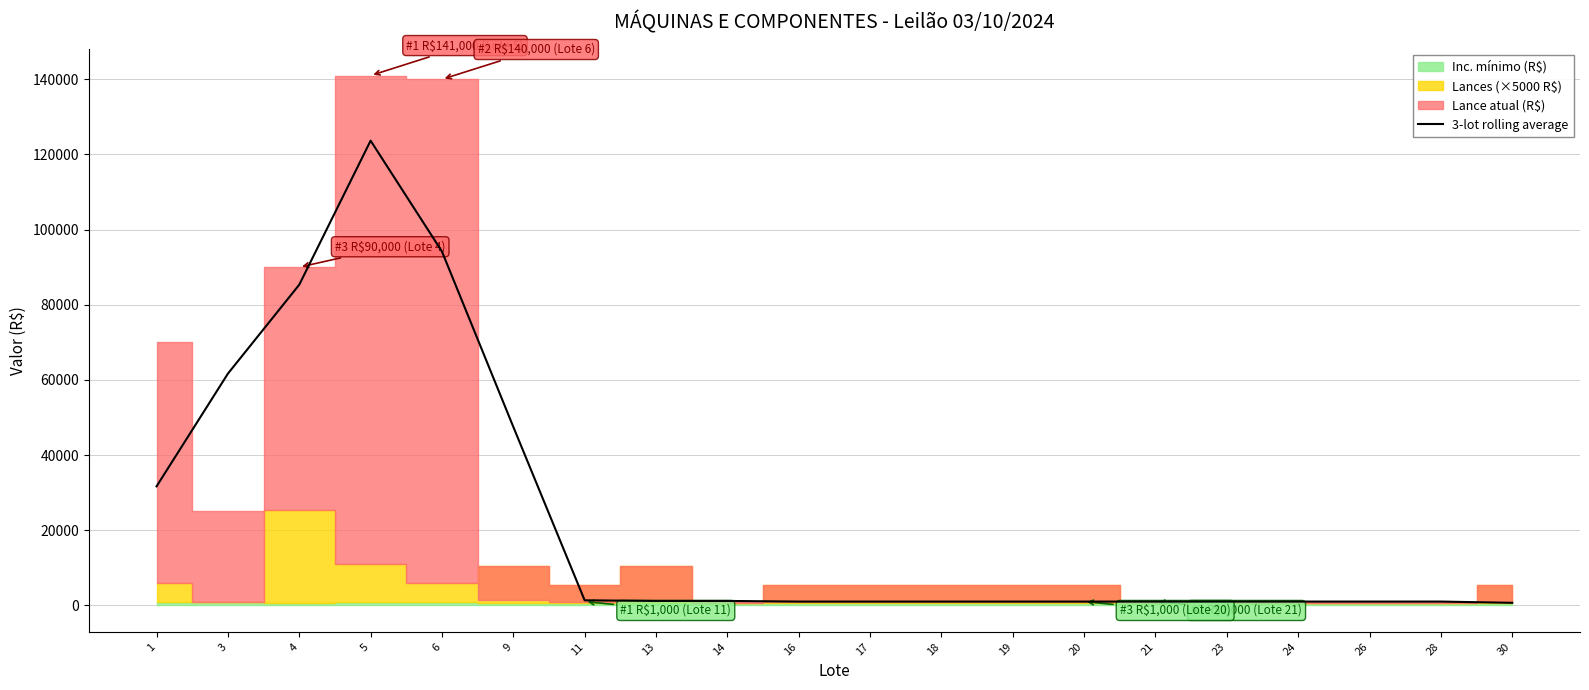

Between 1 and 4, which is larger?

4